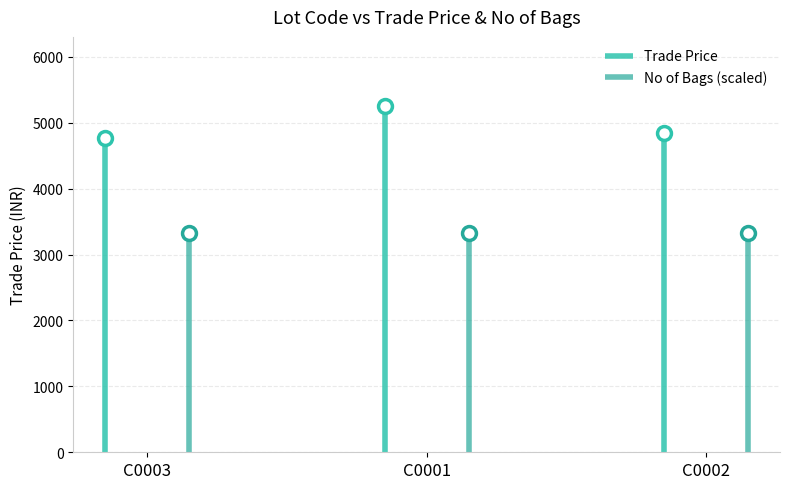

Rank the series by their average value, from lowest to highest.

No of Bags, Trade Price